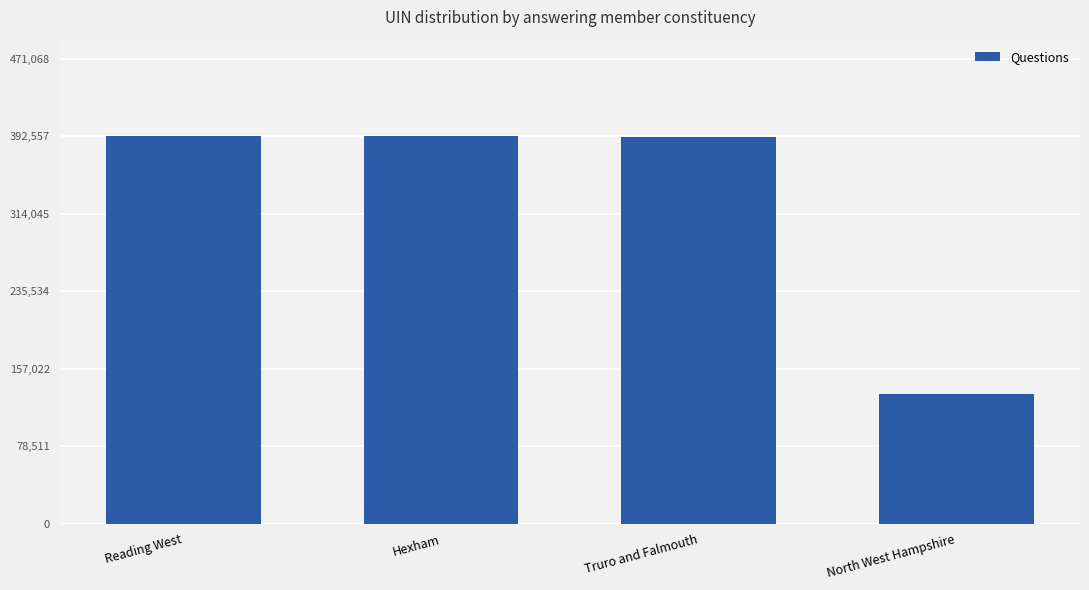

What is the average value?

327156